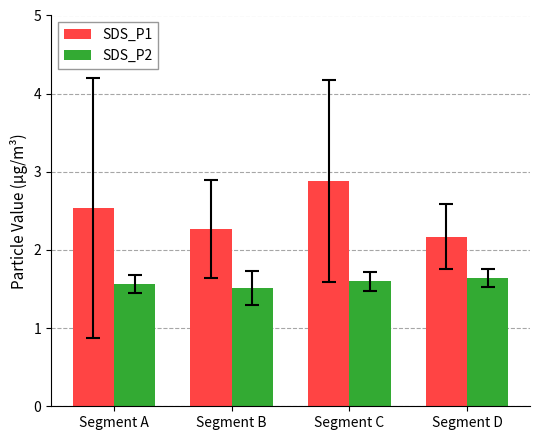

Which series has the widest spread of values?

SDS_P1